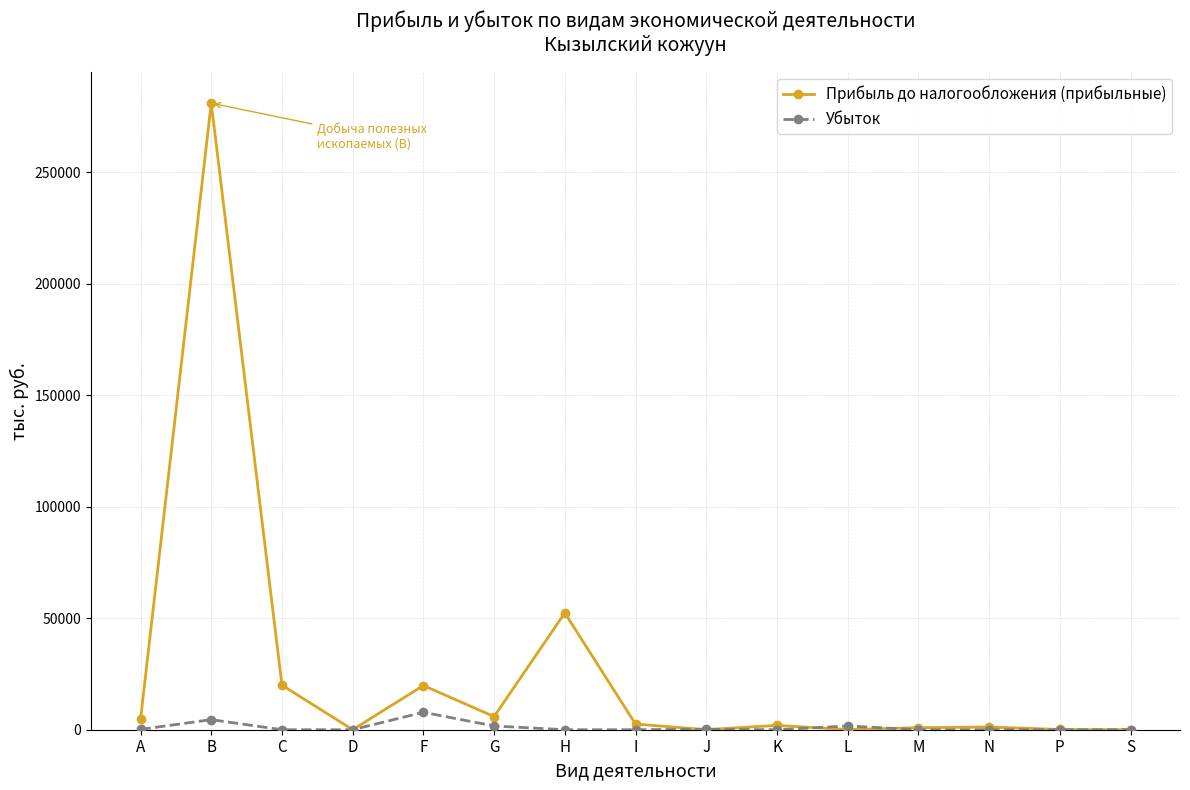

At how many categories does at least one series exceed 263071?

1